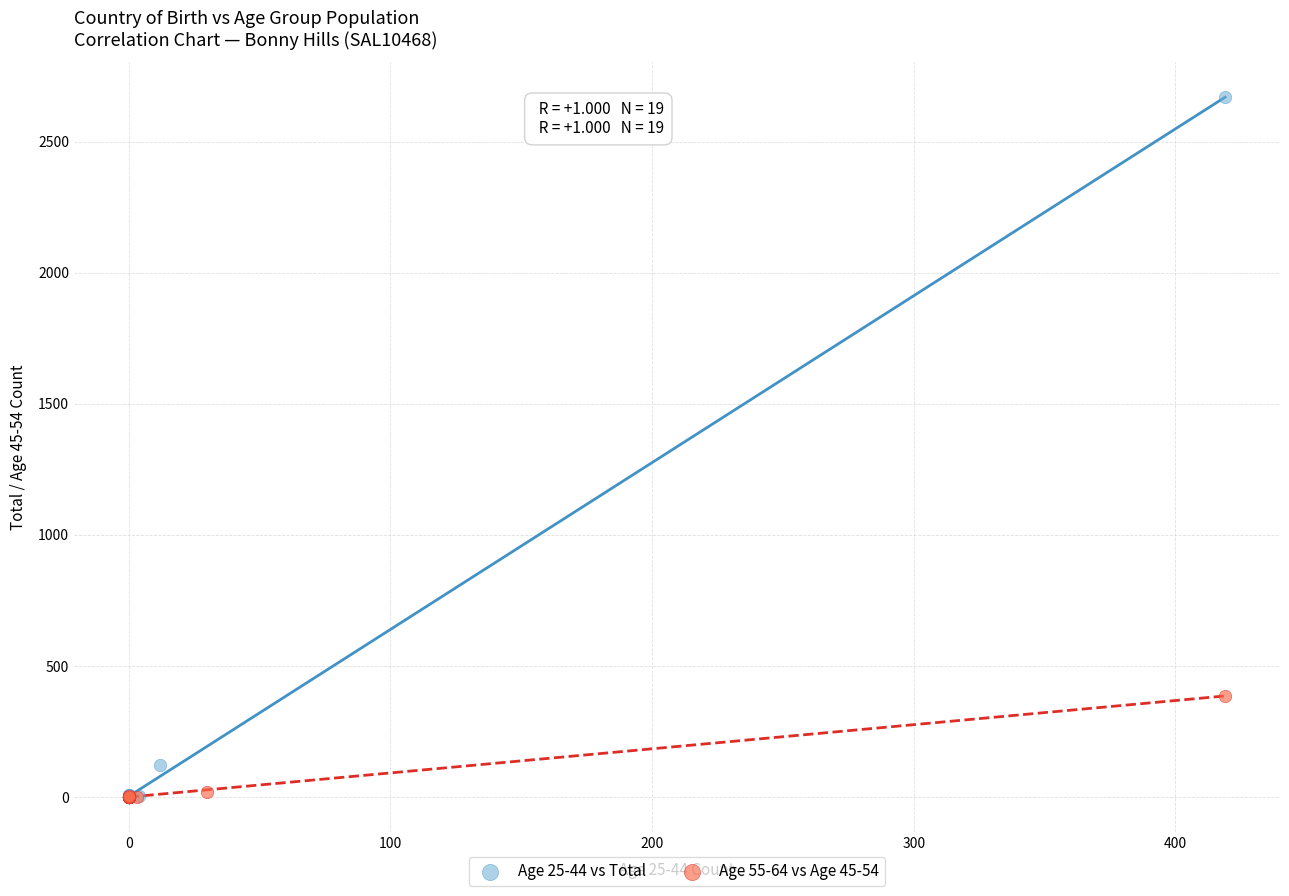

Which series has the largest Y range (max minus min)?

Age 25-44 vs Total